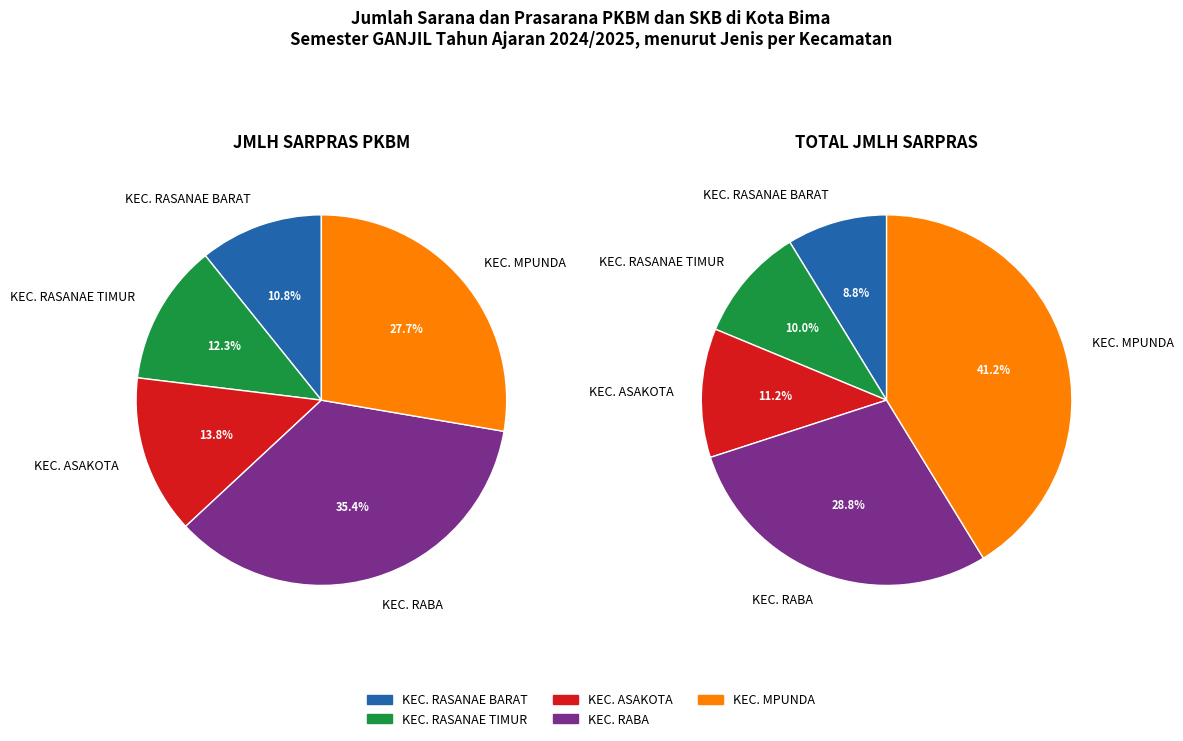

Which series has the widest spread of values?

TOTAL JMLH SARPRAS